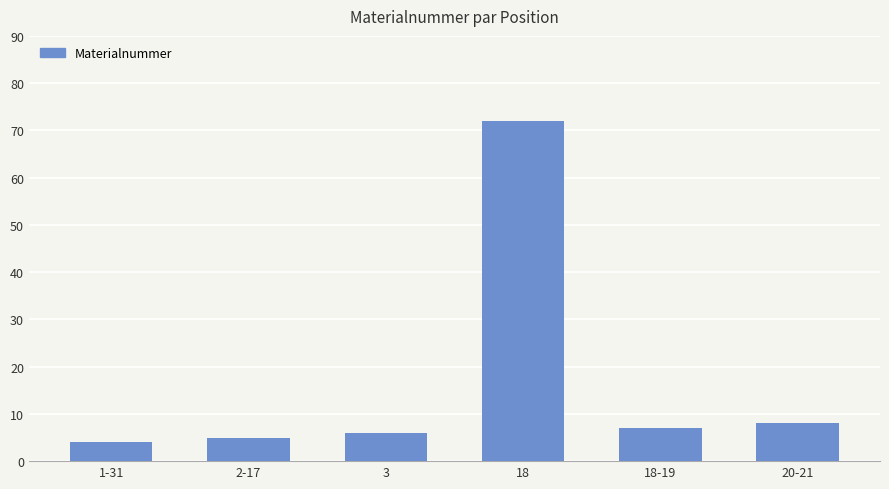

Which label corresponds to the largest value in the chart?

18